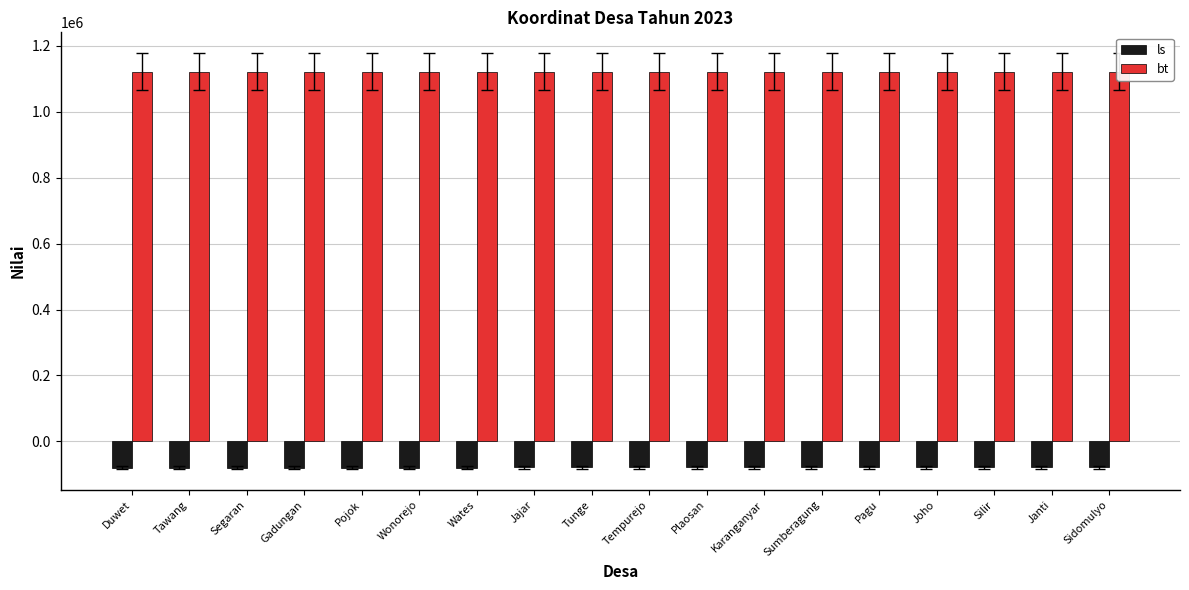

What is the maximum value for ls?

-78542